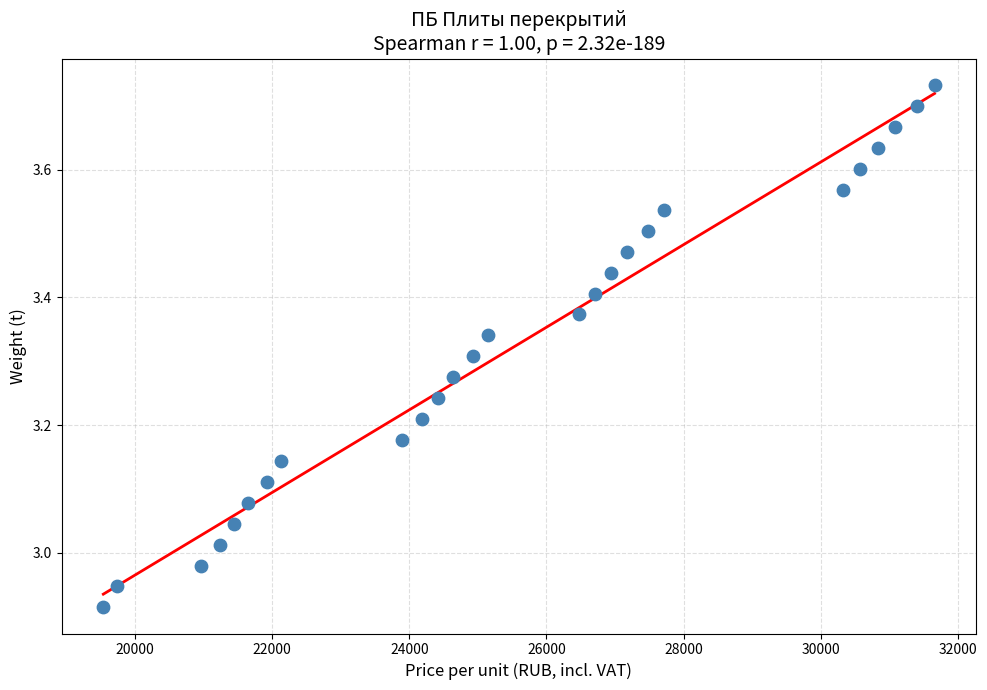

What is the range of X values (max minus min)?

12122.4